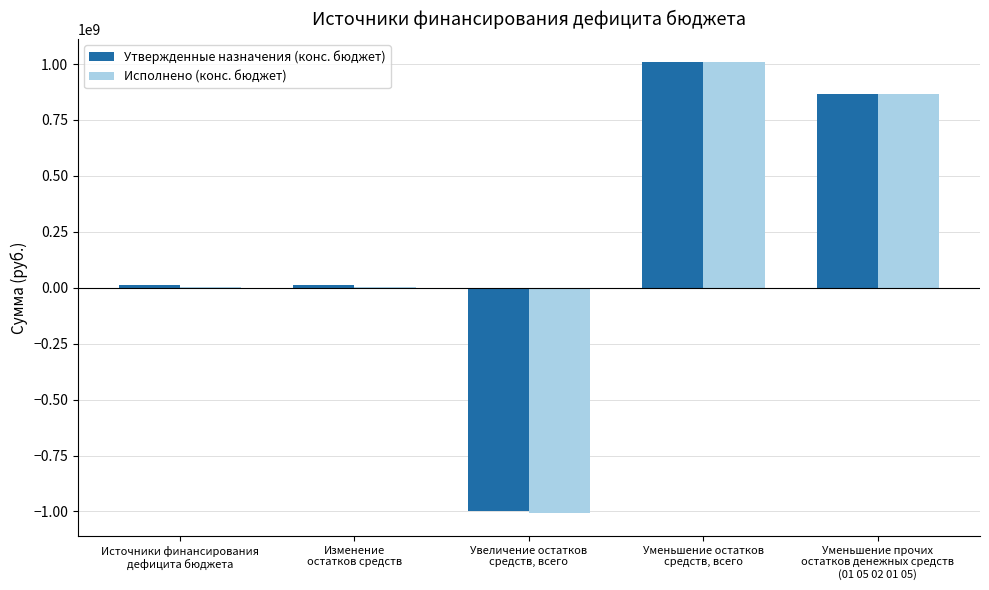

Are the bars horizontal?

No